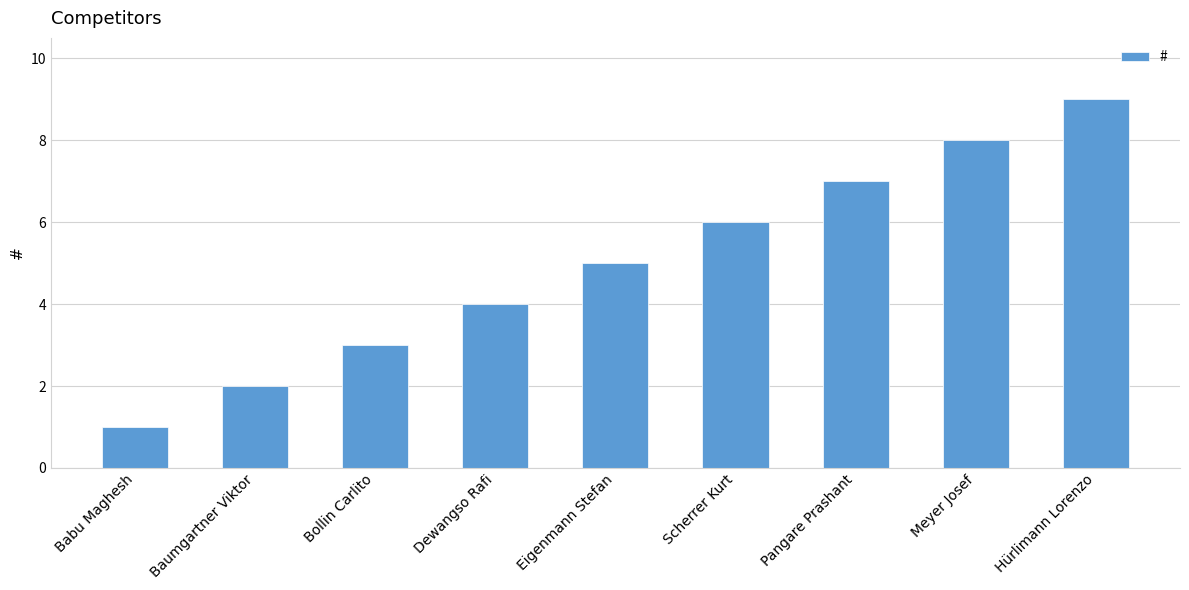

Are the bars grouped side by side (vs. stacked)?

No